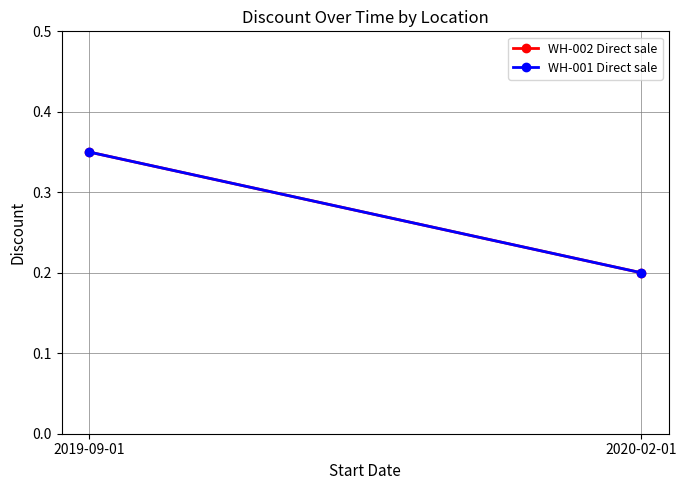

Is this an area chart (filled region under the line)?

No